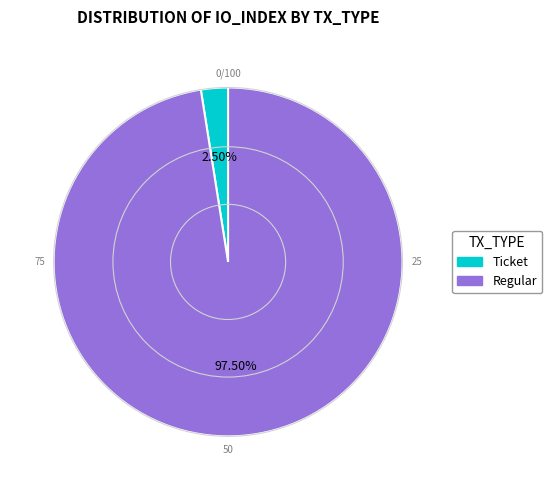

Does any single category account for the majority?

Yes